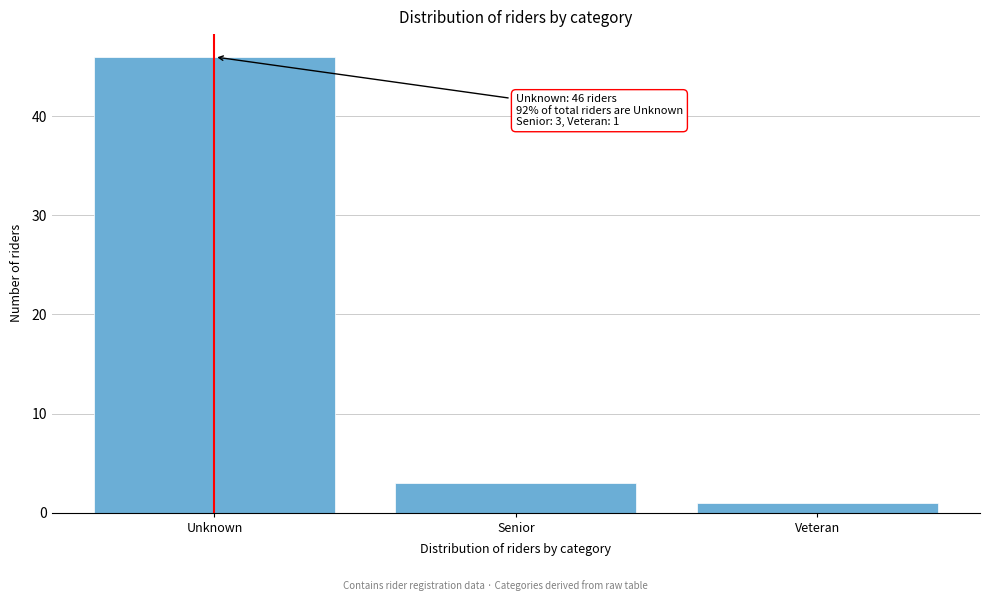

Reading left to right, what are all the values shown in this chart?

Unknown=46	Senior=3	Veteran=1